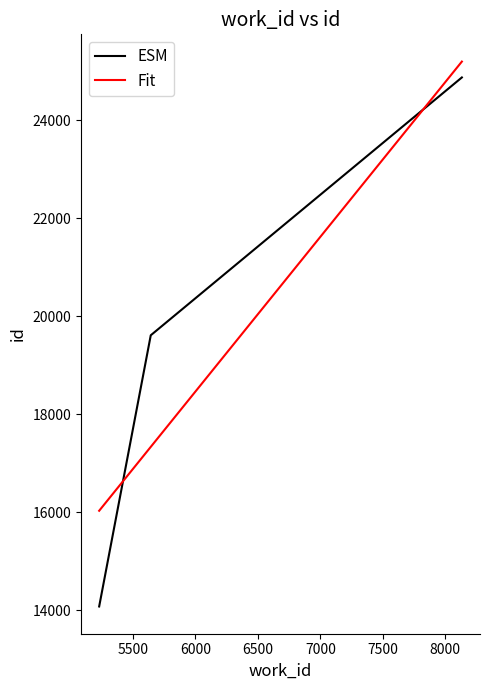

At how many categories does at least one series exceed 14682?

3